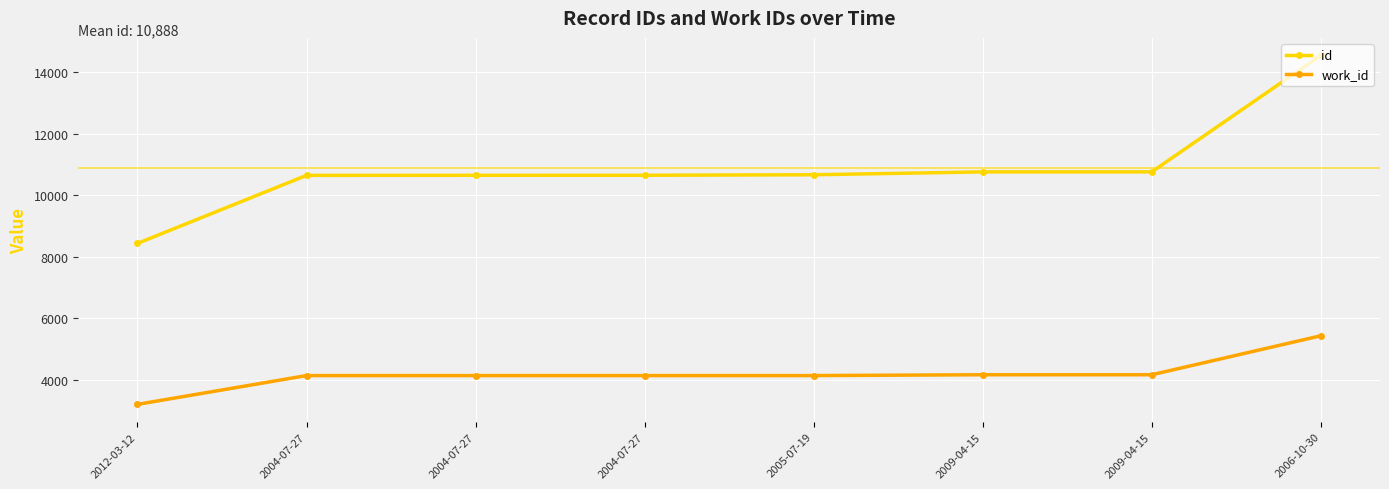

True or false: id and work_id cross at least once.

False